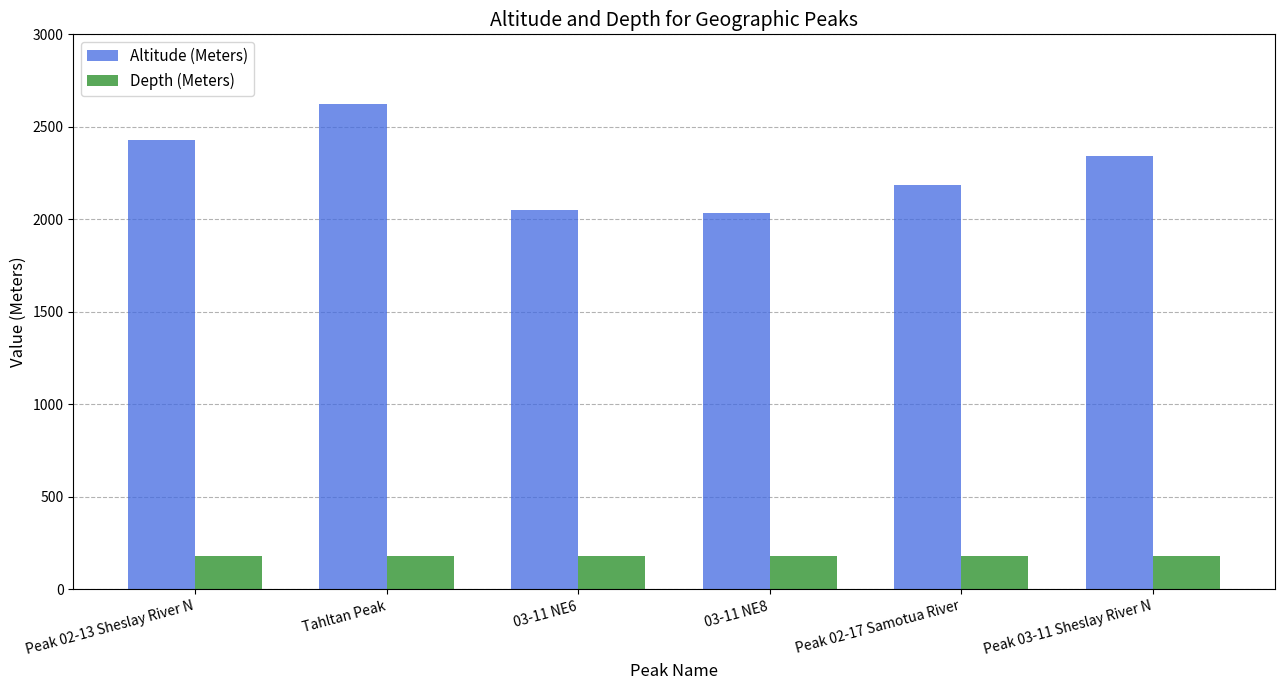

Rank the series by their maximum value, from lowest to highest.

Depth (Meters), Altitude (Meters)